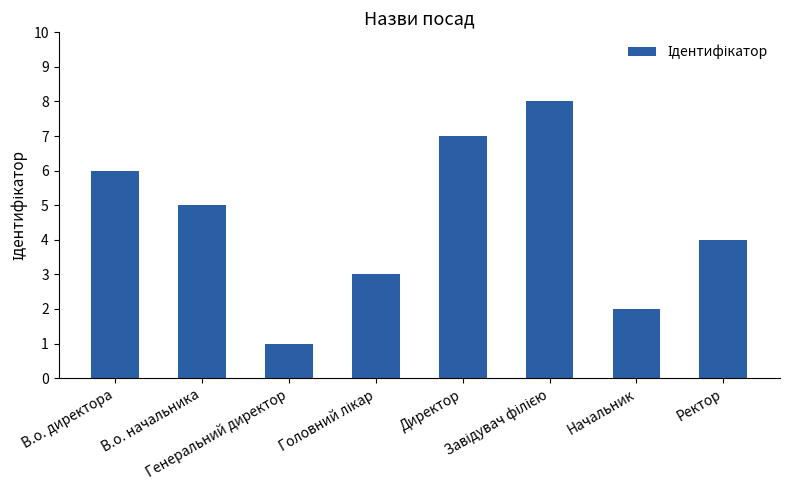

Approximately how many times larger is the value at Начальник compared to Генеральний директор?

2.0